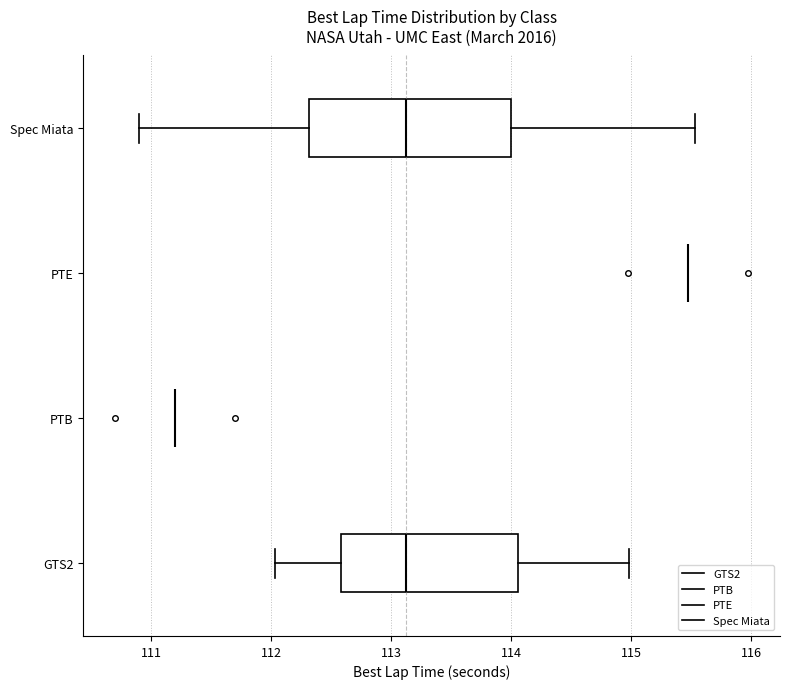

Reading bottom to top, read every box against the x-axis: the position of its median line, the range the box covers, and the ends of its whiskers. The values are not printed on the chart, so give them approximately, as read against the axis.

GTS2: median 113.1, box 112.6 to 114.1, whiskers 112.0 to 115.0
PTB: box collapsed to a line at 111.2, whiskers 111.2 to 111.2
PTE: box collapsed to a line at 115.5, whiskers 115.5 to 115.5
Spec Miata: median 113.1, box 112.3 to 114.0, whiskers 110.9 to 115.5